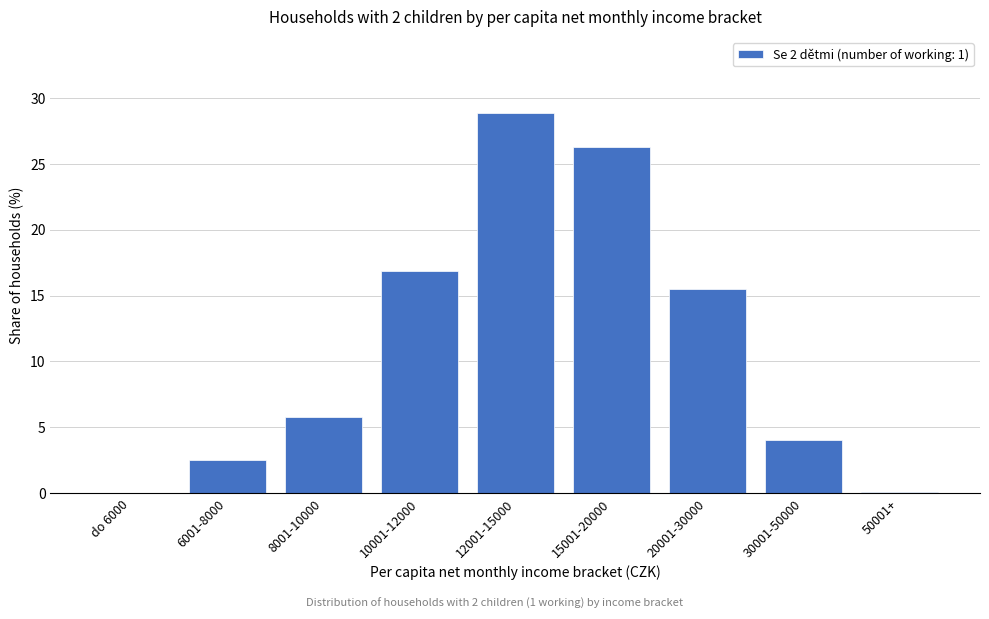

Which has a higher value, 10001-12000 or 8001-10000?

10001-12000